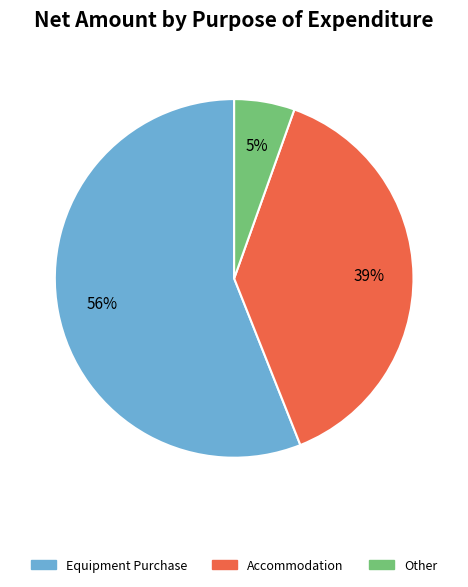

Is there any slice that represents more than half of the pie?

Yes